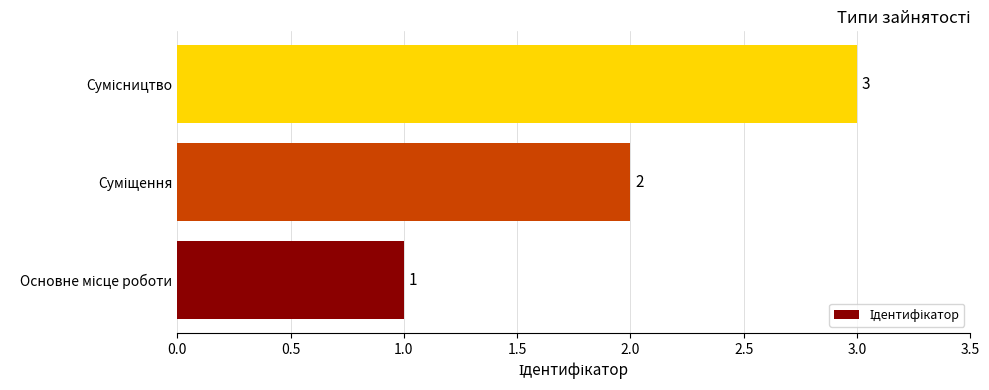

What is the sum of all values?

6